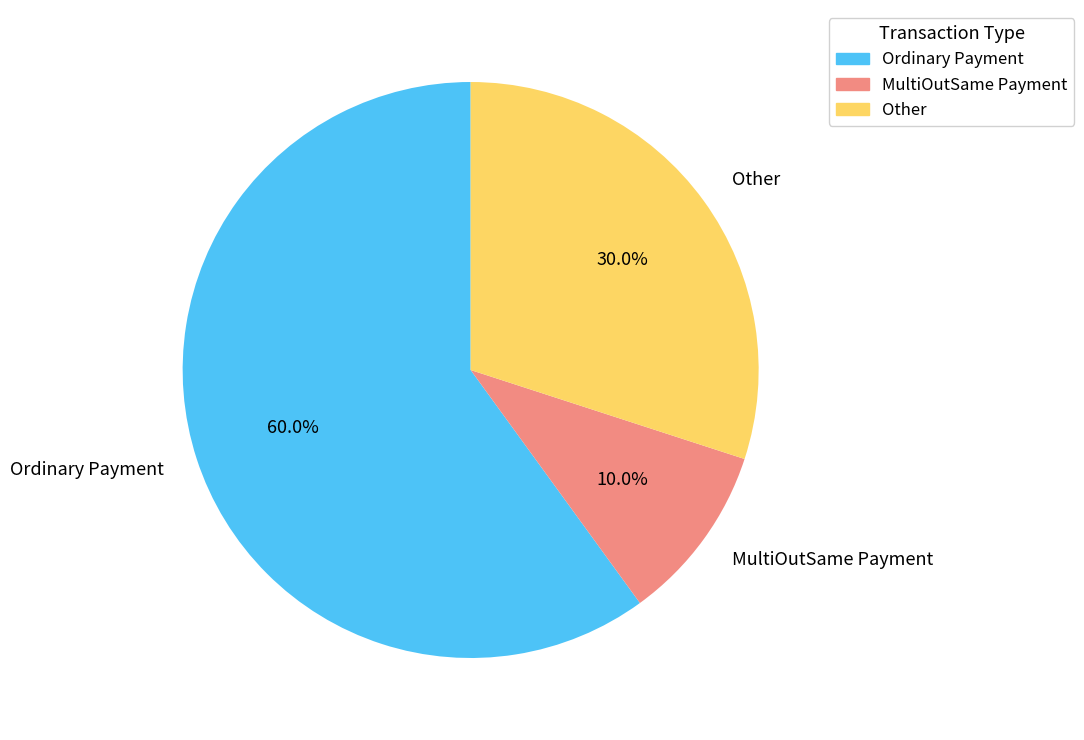

What is the total percentage of Ordinary Payment and MultiOutSame Payment?

70.0%